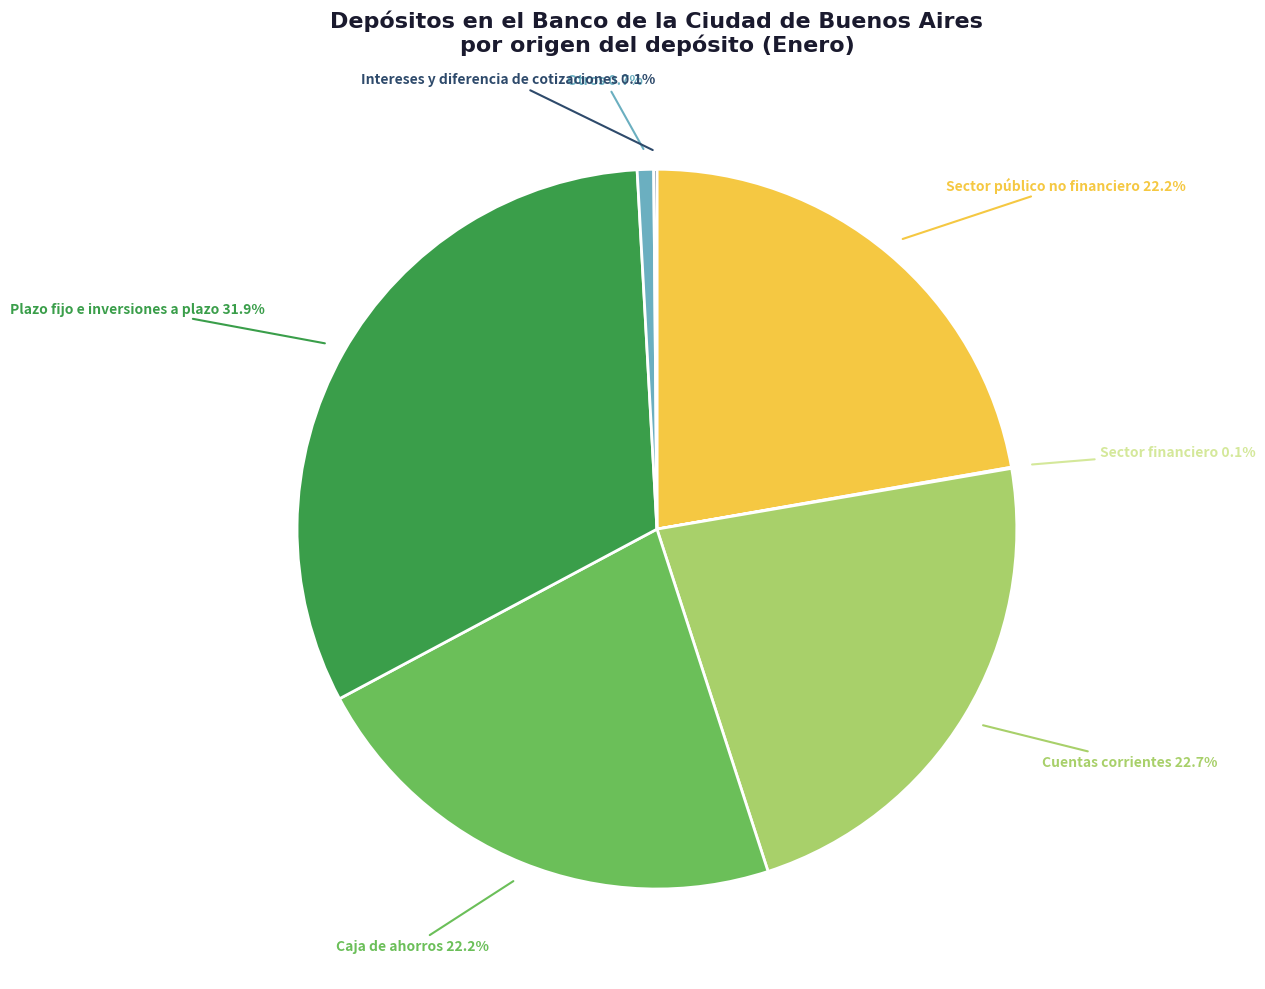

Does any single category account for the majority?

No